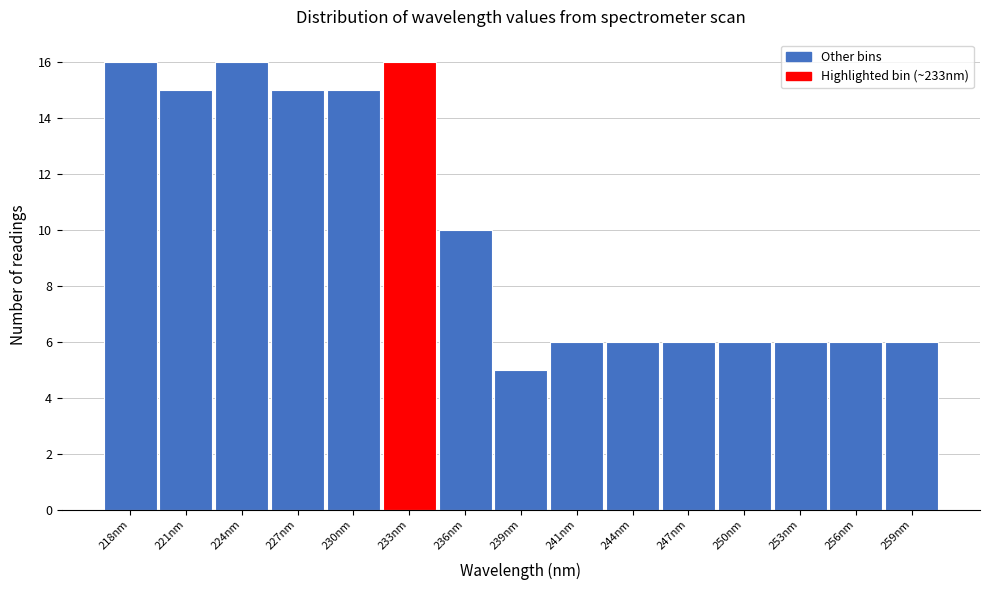

Reading right to left, extract all data points from this chart.

6	6	6	6	6	6	6	5	10	16	15	15	16	15	16